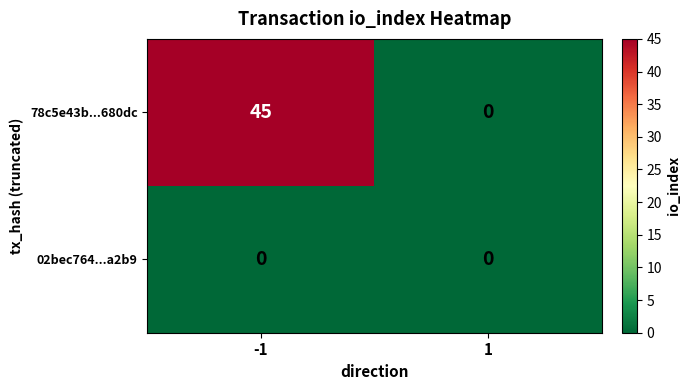

The 02bec764...a2b9 series shows 0 at 1. True or false?

True